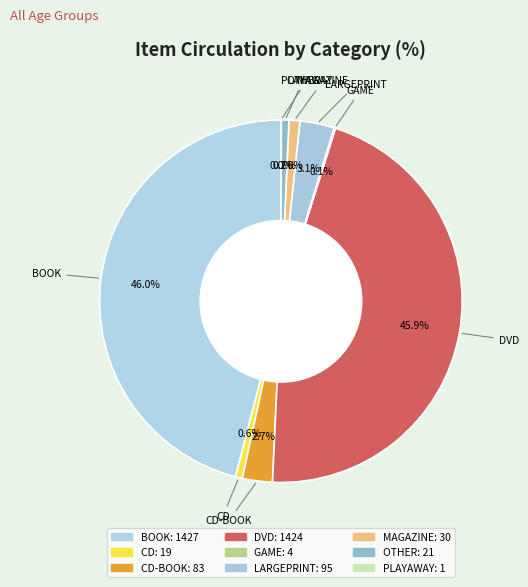

Which category has the biggest portion of the pie?

BOOK